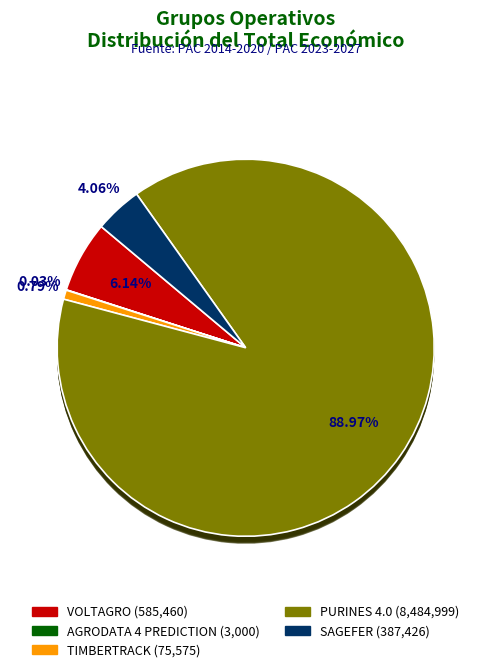

Which slice is the smallest?

AGRODATA 4 PREDICTION